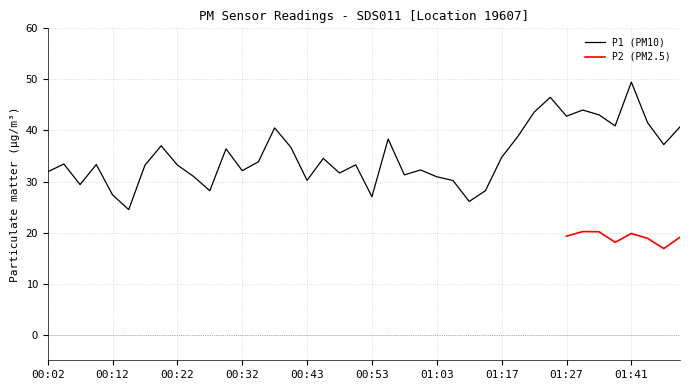

What is the minimum value for P1 (PM10)?

24.5